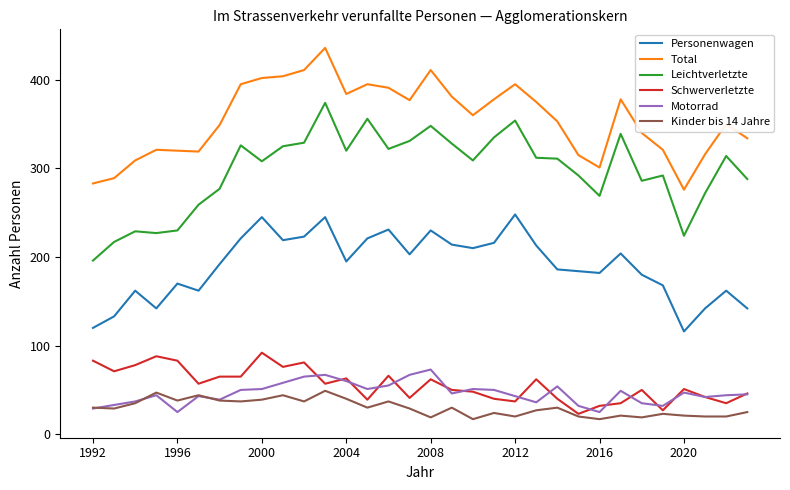

Does the chart have visible grid lines?

No